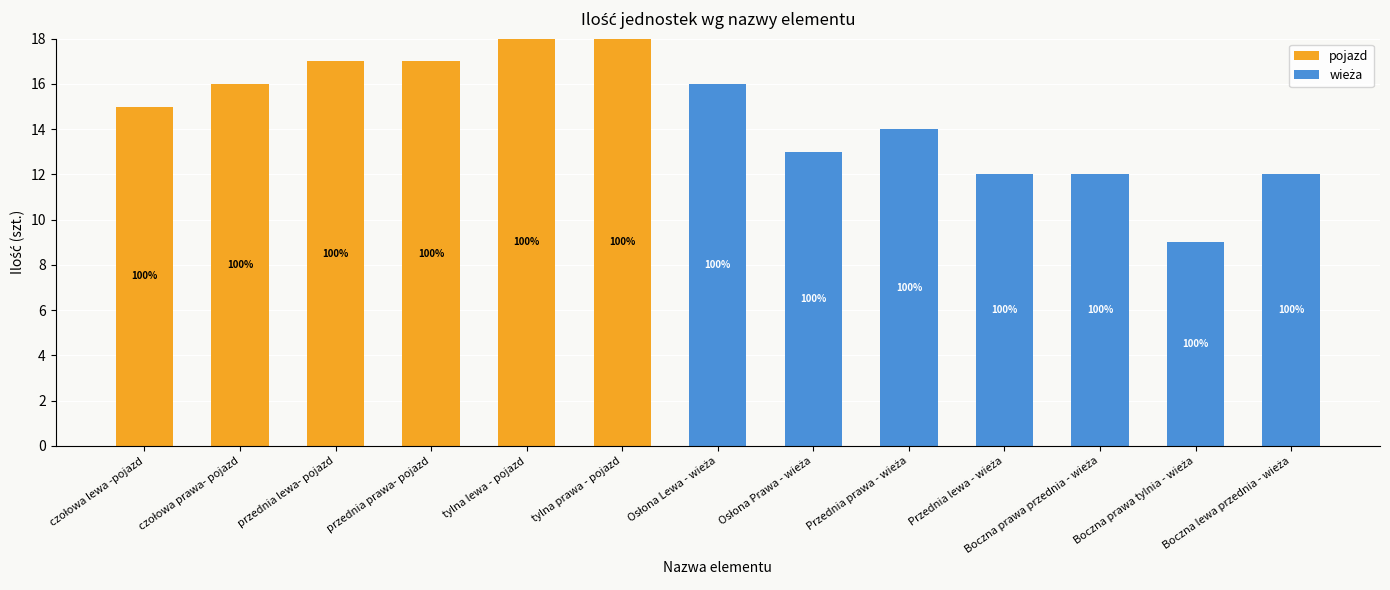

Are the bars grouped side by side (vs. stacked)?

No